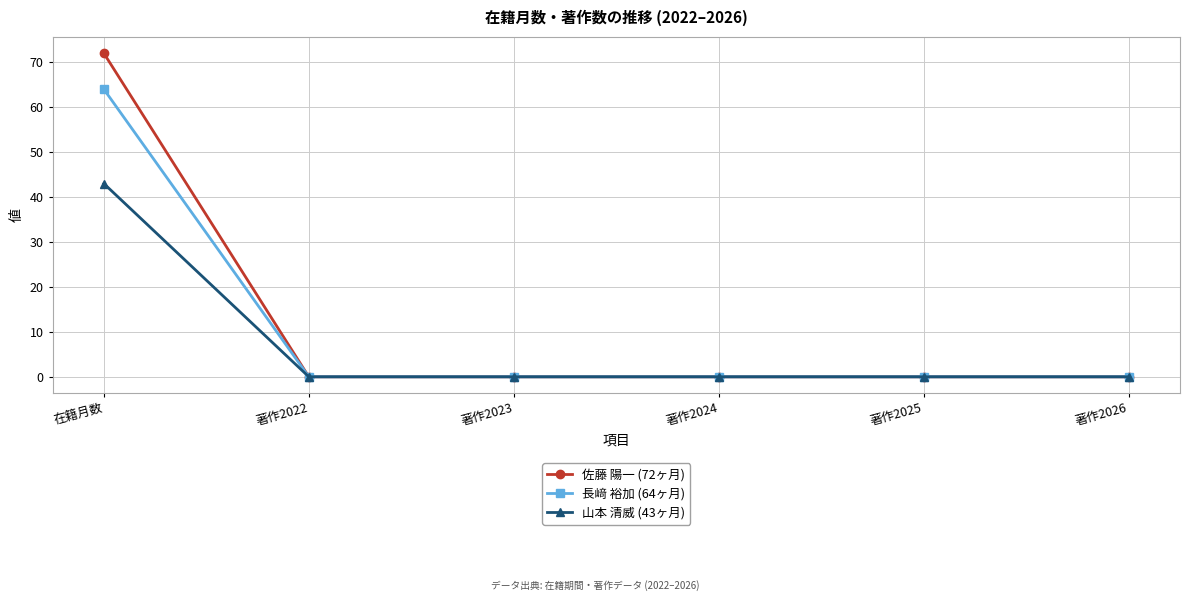

Reading left to right, transcribe all the data shown in this chart.

佐藤 陽一 (72ヶ月): 在籍月数=72	著作2022=0	著作2023=0	著作2024=0	著作2025=0	著作2026=0
長﨑 裕加 (64ヶ月): 在籍月数=64	著作2022=0	著作2023=0	著作2024=0	著作2025=0	著作2026=0
山本 清威 (43ヶ月): 在籍月数=43	著作2022=0	著作2023=0	著作2024=0	著作2025=0	著作2026=0